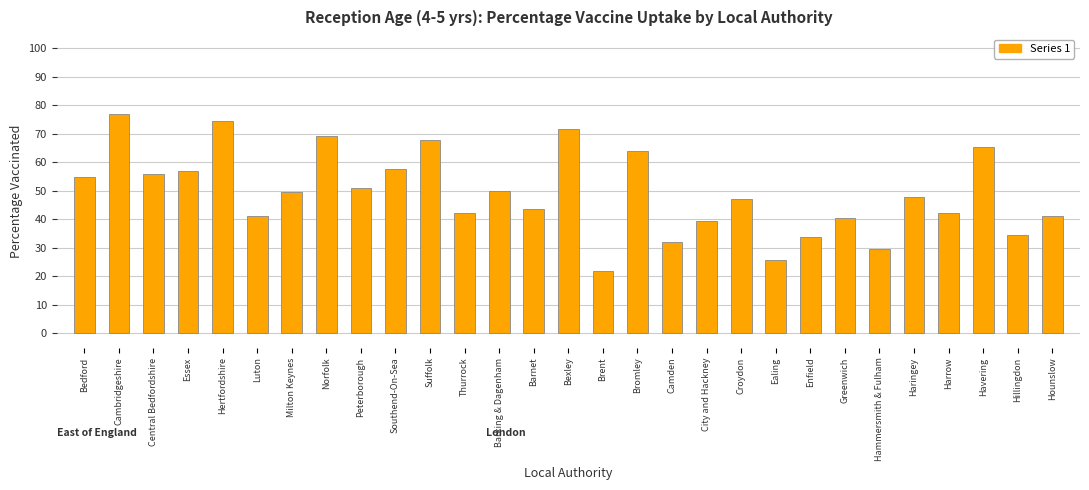

What position from the right is Barking & Dagenham?

17